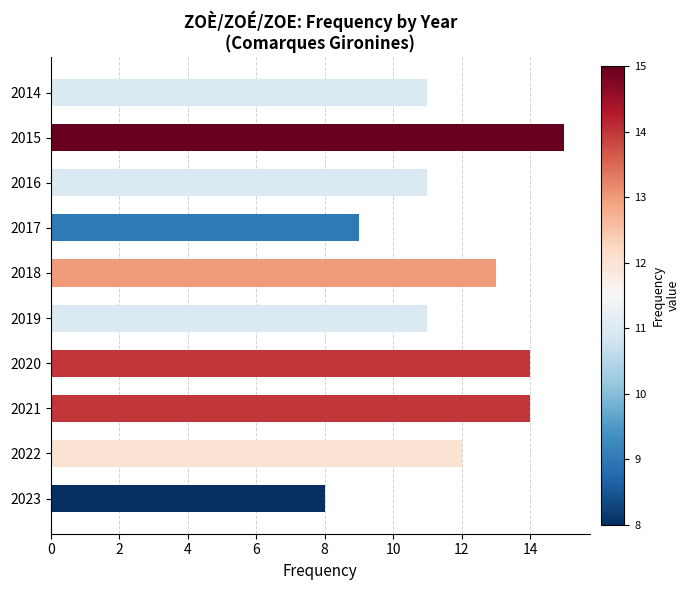

What is the greatest value displayed?

15